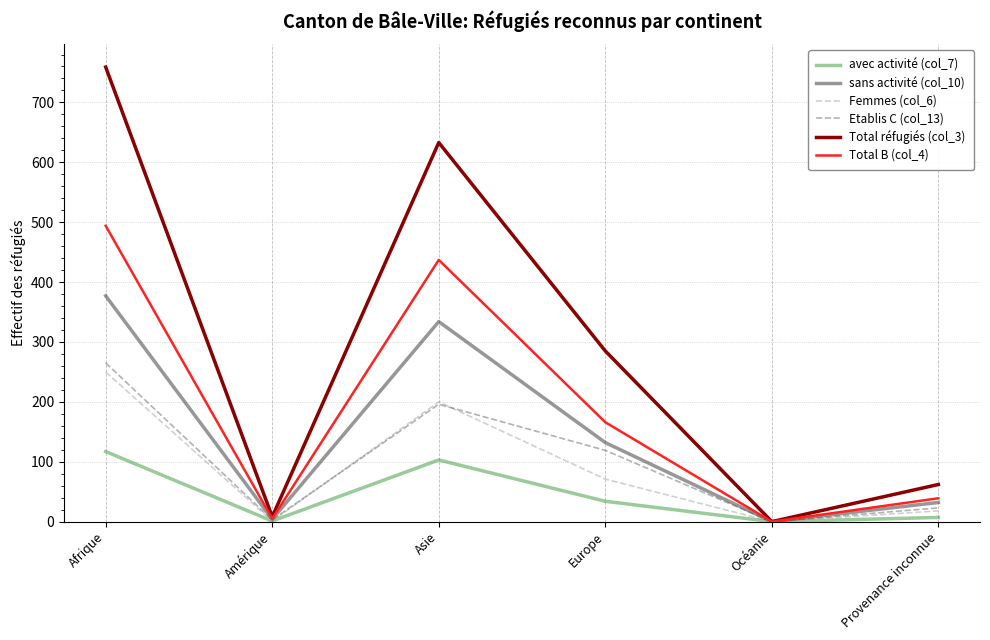

Which series has the widest spread of values?

Total réfugiés (col_3)